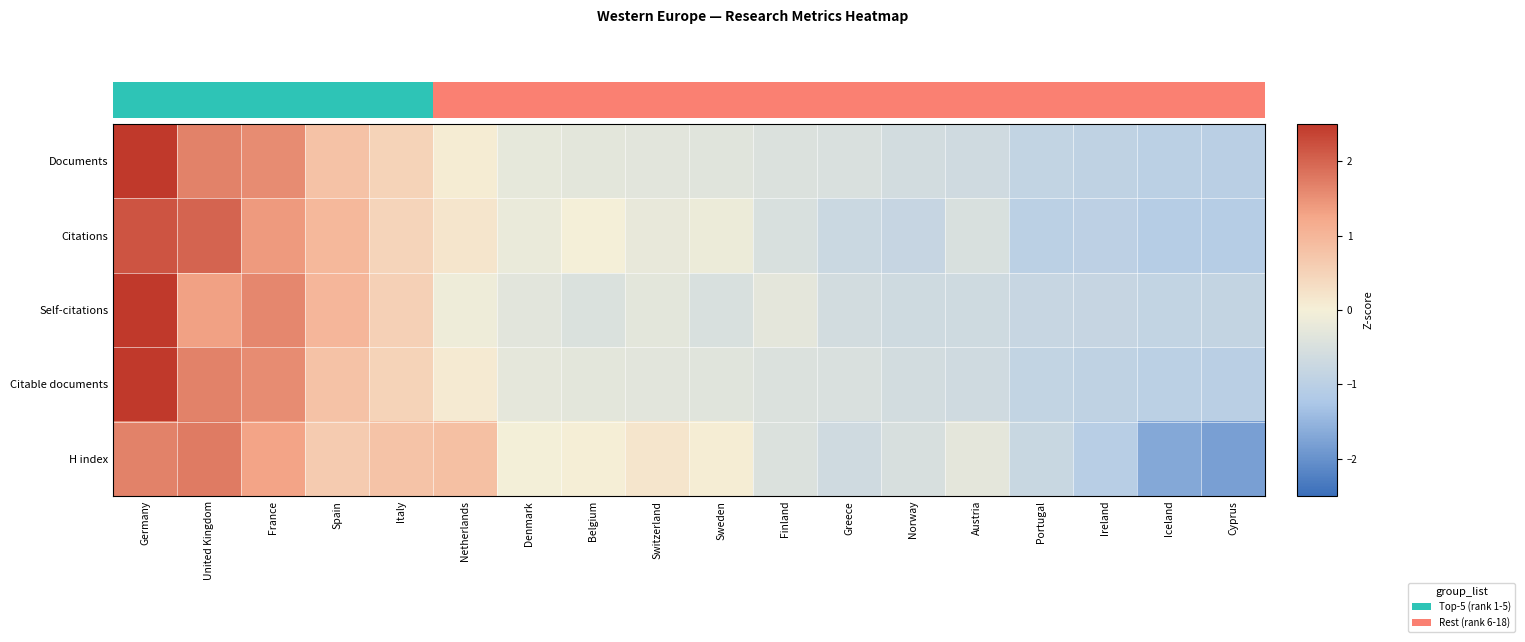

What is the difference between the highest and lowest values at Ireland?

0.2